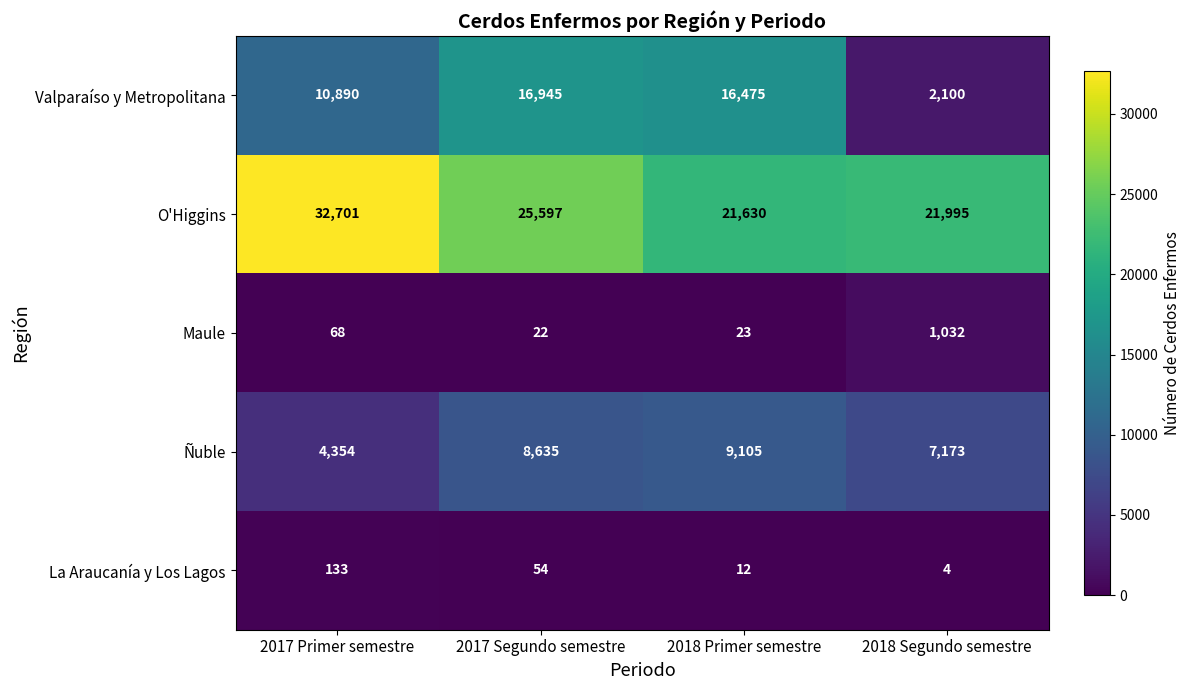

Which series has the largest range (max minus min)?

Valparaíso y Metropolitana